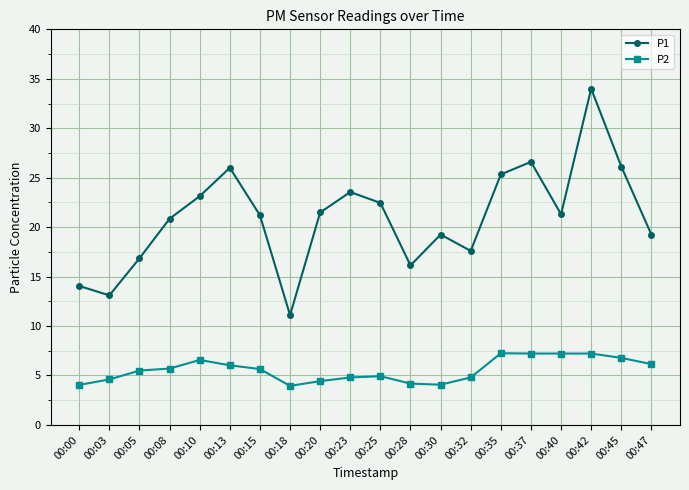

How many distinct data groups are displayed?

2